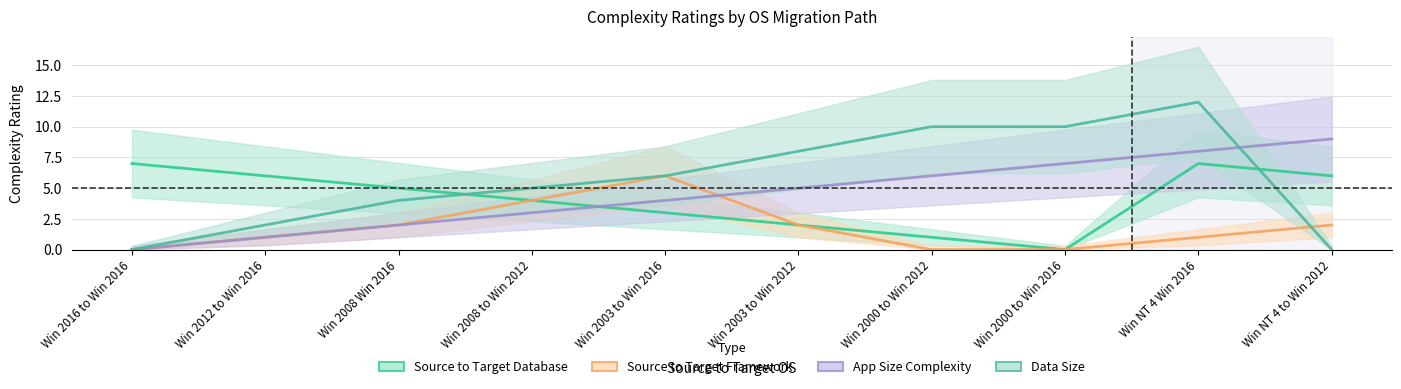

After their last crossing, which series has the higher values: Source to Target Database or App Size Complexity?

App Size Complexity